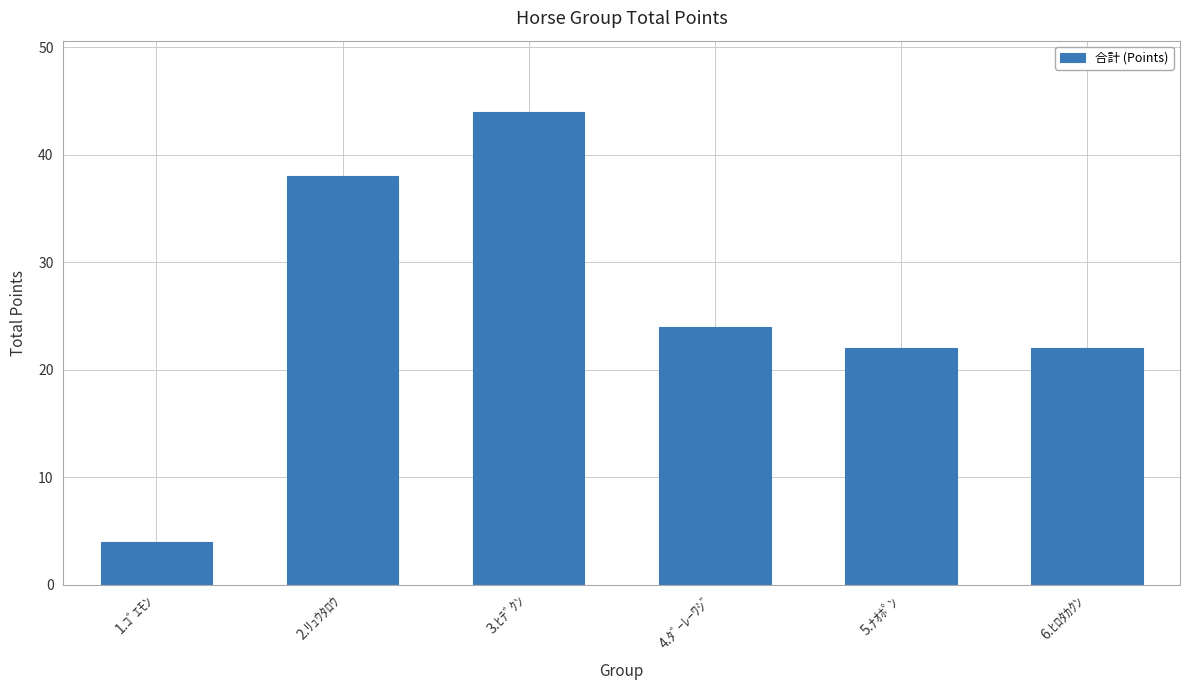

At which label does the data first exceed 24?

2.ﾘｭｳﾀﾛｳ